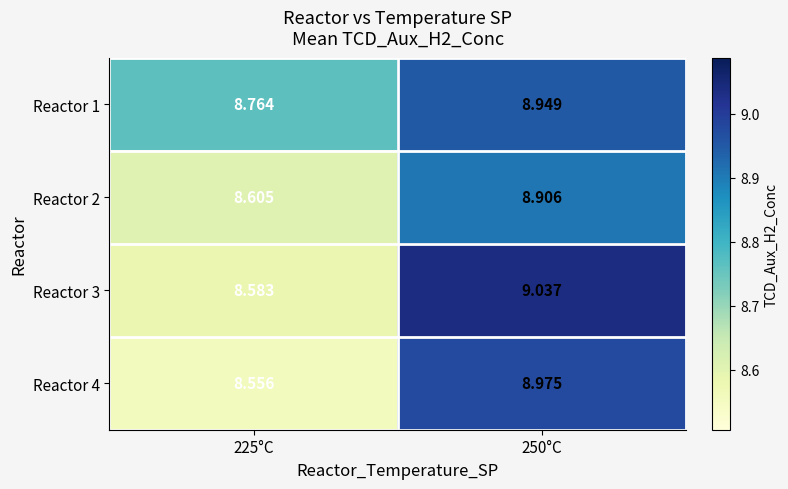

Is the value of Reactor 3 at 250°C greater than the value of Reactor 4 at 225°C?

Yes